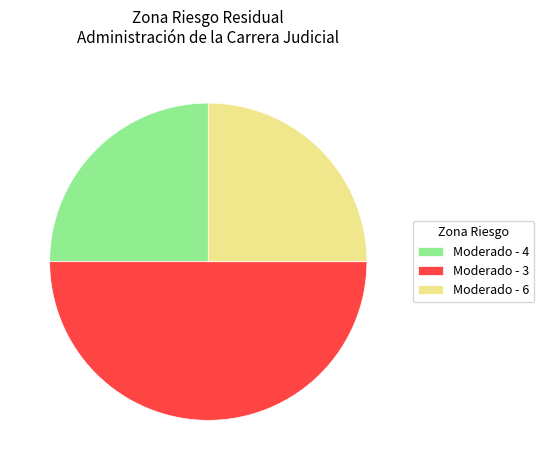

Count the number of slices in the pie.

3